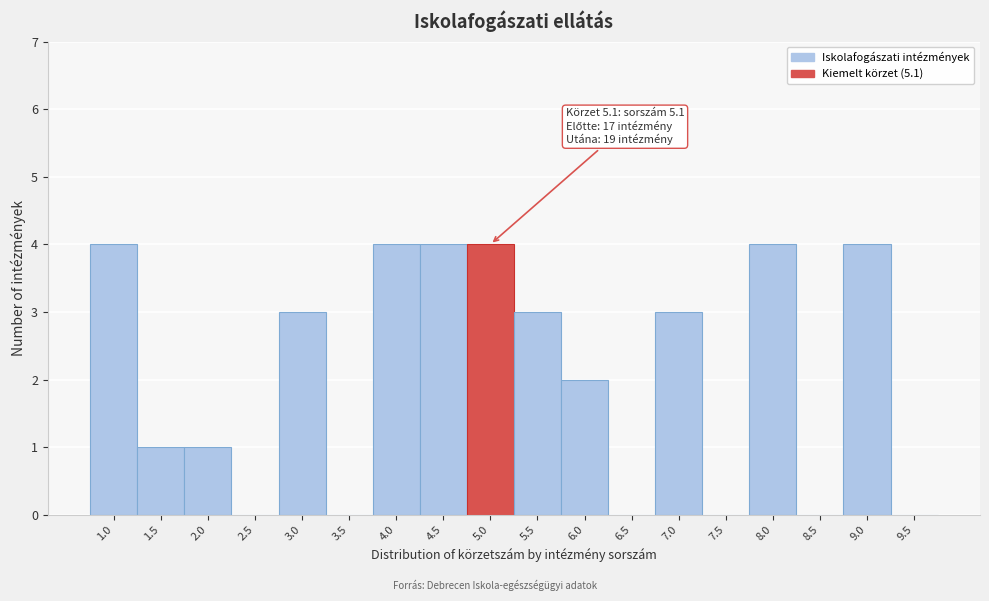

Reading left to right, extract all data points from this chart.

1.0=4	1.5=1	2.0=1	2.5=0	3.0=3	3.5=0	4.0=4	4.5=4	5.0=4	5.5=3	6.0=2	6.5=0	7.0=3	7.5=0	8.0=4	8.5=0	9.0=4	9.5=0